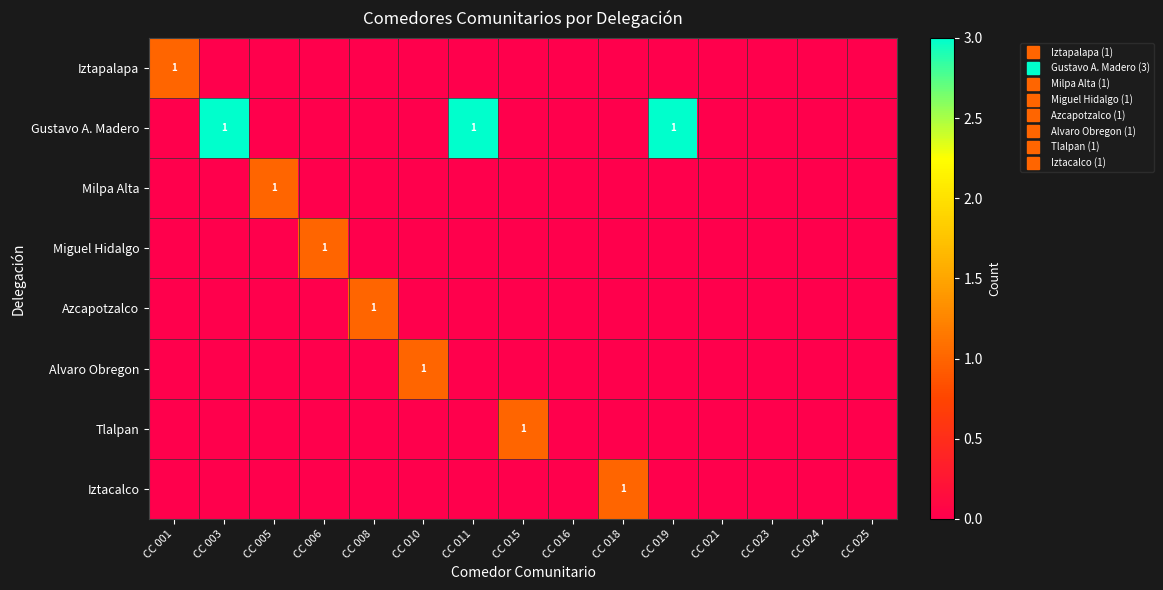

Rank the categories by Azcapotzalco value from lowest to highest.

CC 001, CC 003, CC 005, CC 006, CC 010, CC 011, CC 015, CC 016, CC 018, CC 019, CC 021, CC 023, CC 024, CC 025, CC 008